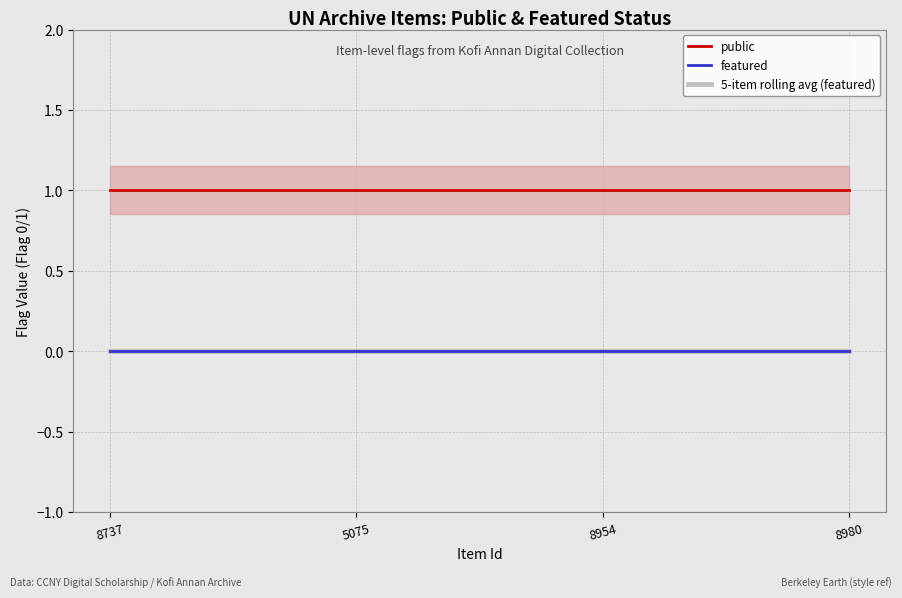

Between 8737 and 5075, which series saw the biggest shift?

public